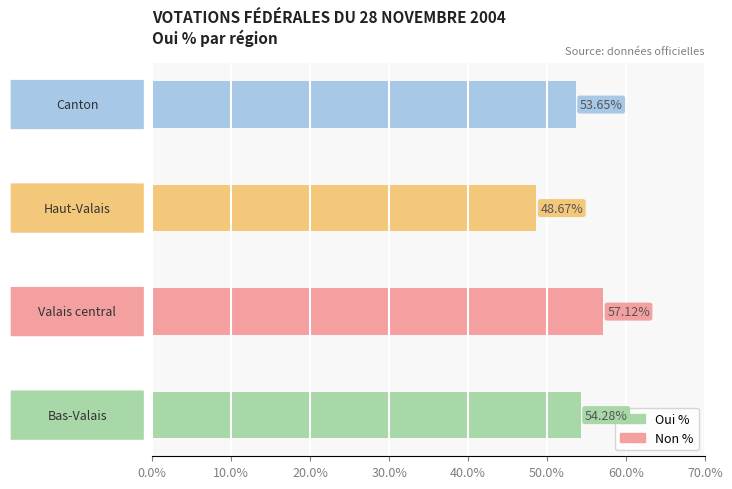

What is the average value?

53.4